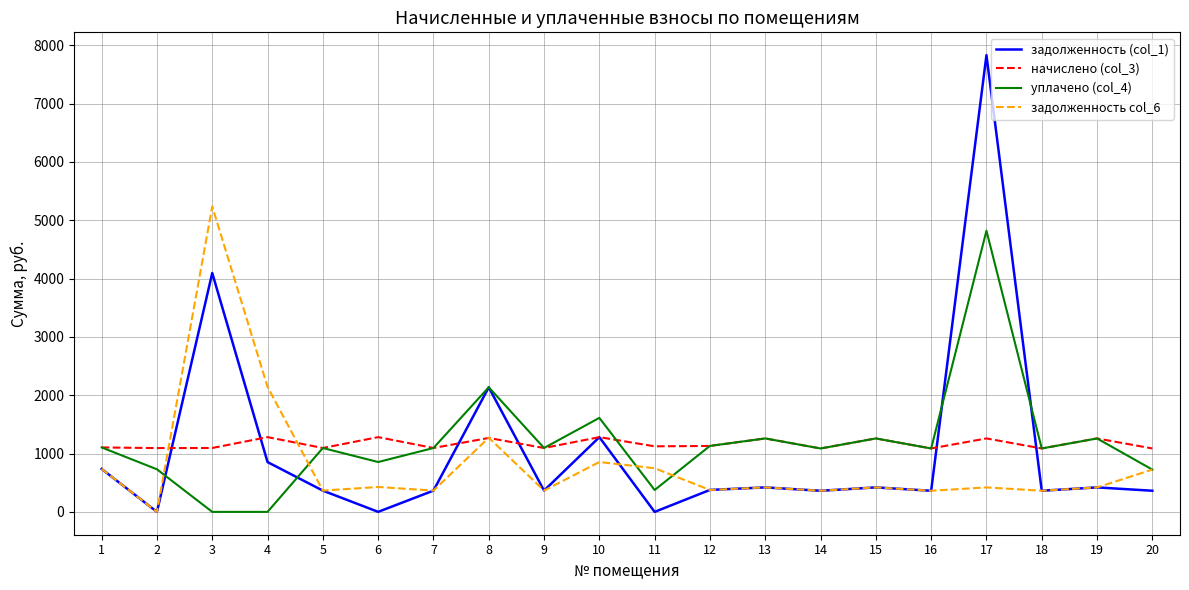

How many values in the уплачено (col_4) series exceed 1095?

11